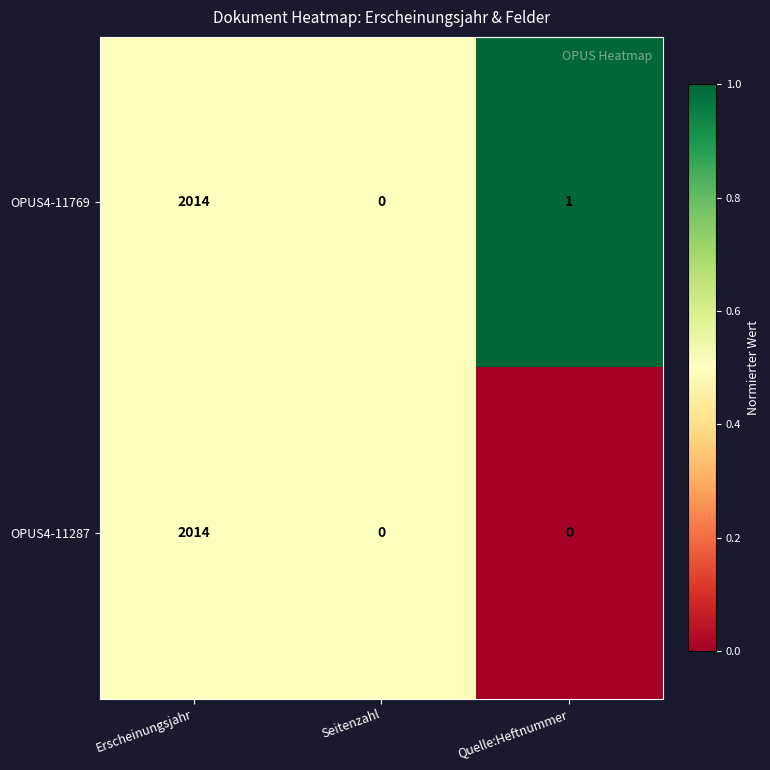

List the series in order of their overall mean, lowest first.

OPUS4-11287, OPUS4-11769